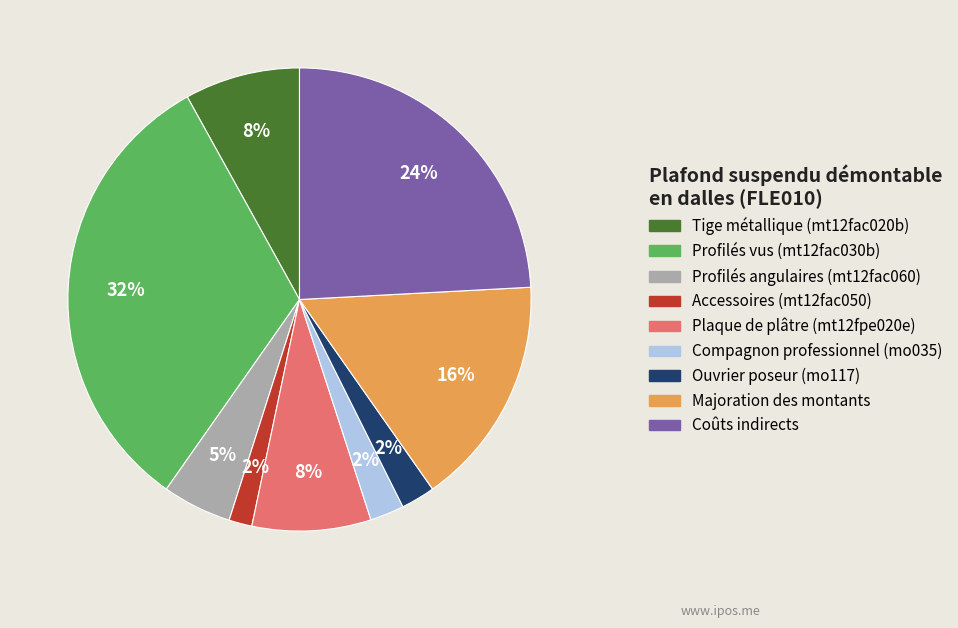

Do Ouvrier poseur (mo117) and Majoration des montants together represent more than half of the pie?

No